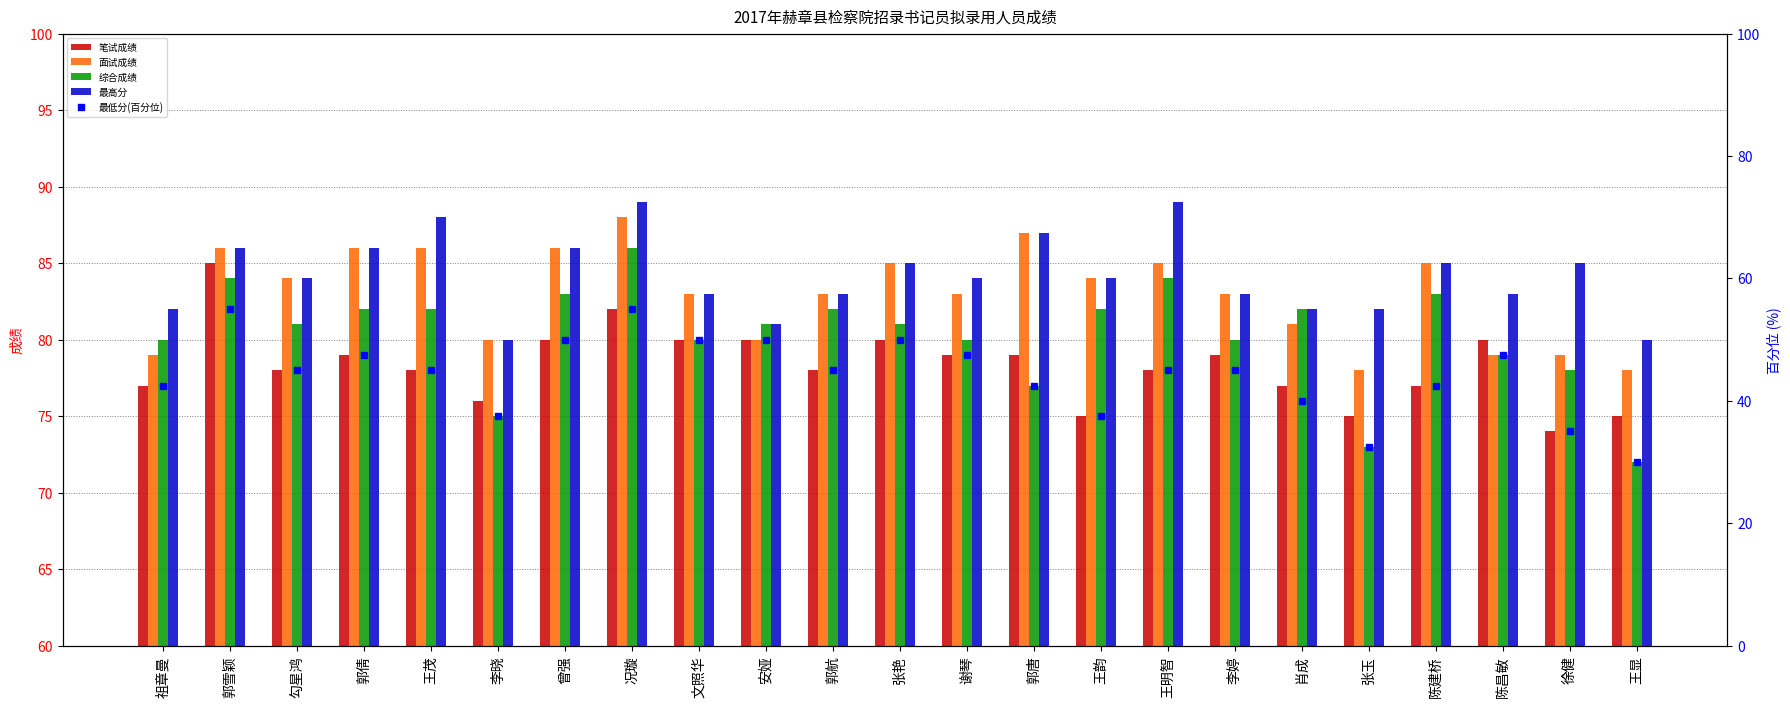

At how many categories does at least one series exceed 42?

23